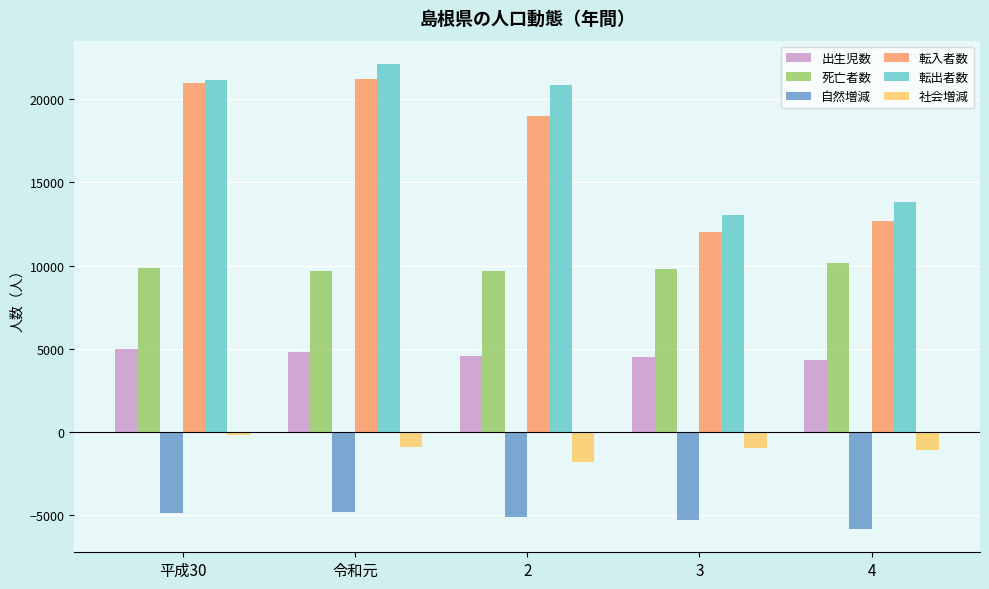

What is the difference between the highest and lowest values at 令和元?

26967